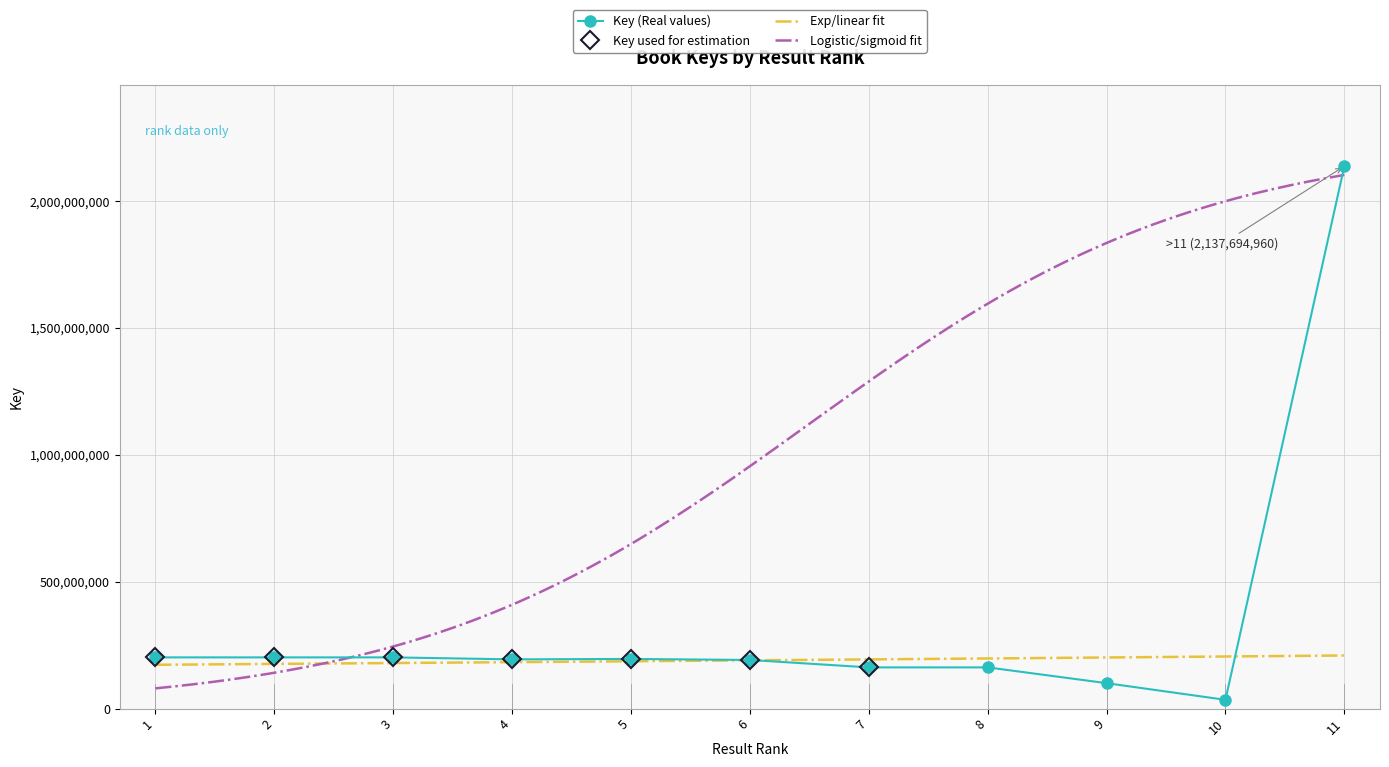

Rank the categories by value from highest to lowest.

11, 1, 3, 2, 5, 4, 6, 7, 8, 9, 10